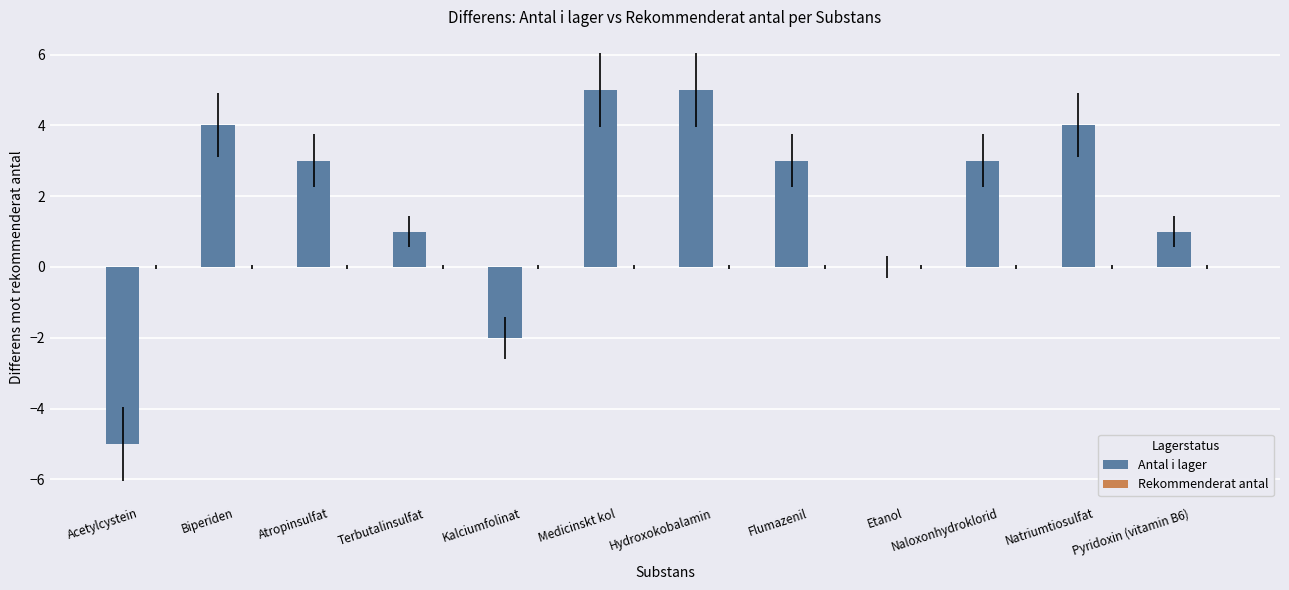

What is the maximum value shown in the chart?

5